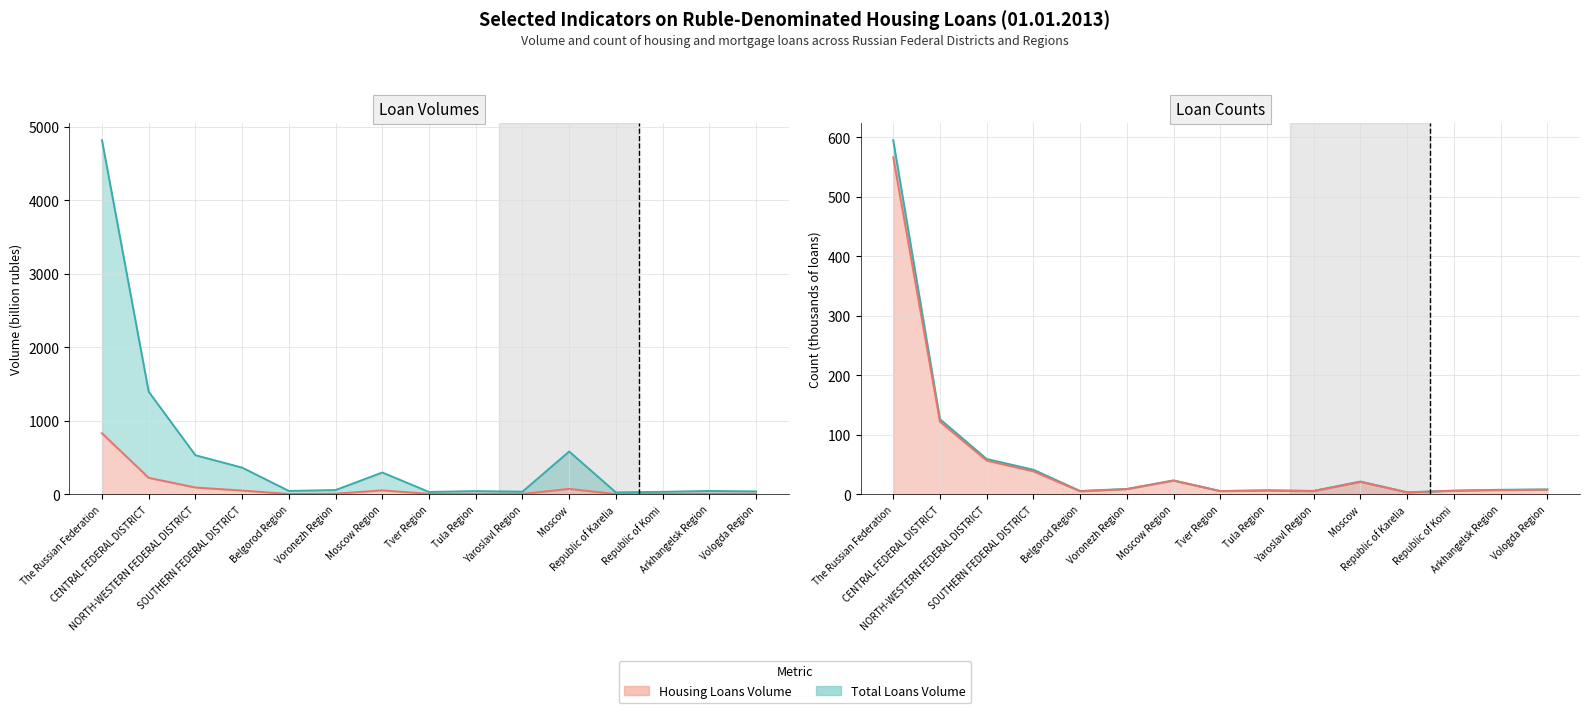

True or false: housing loans volume (mln rub) and mortgage loans volume (mln rub) intersect in this chart.

False